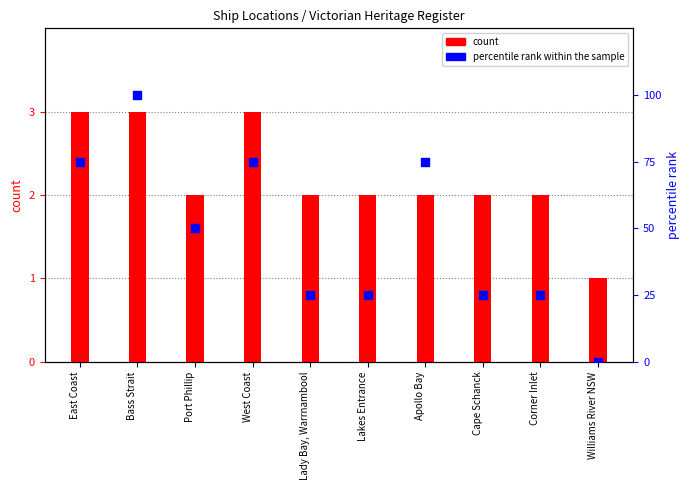

Which series has the largest Y range (max minus min)?

percentile rank